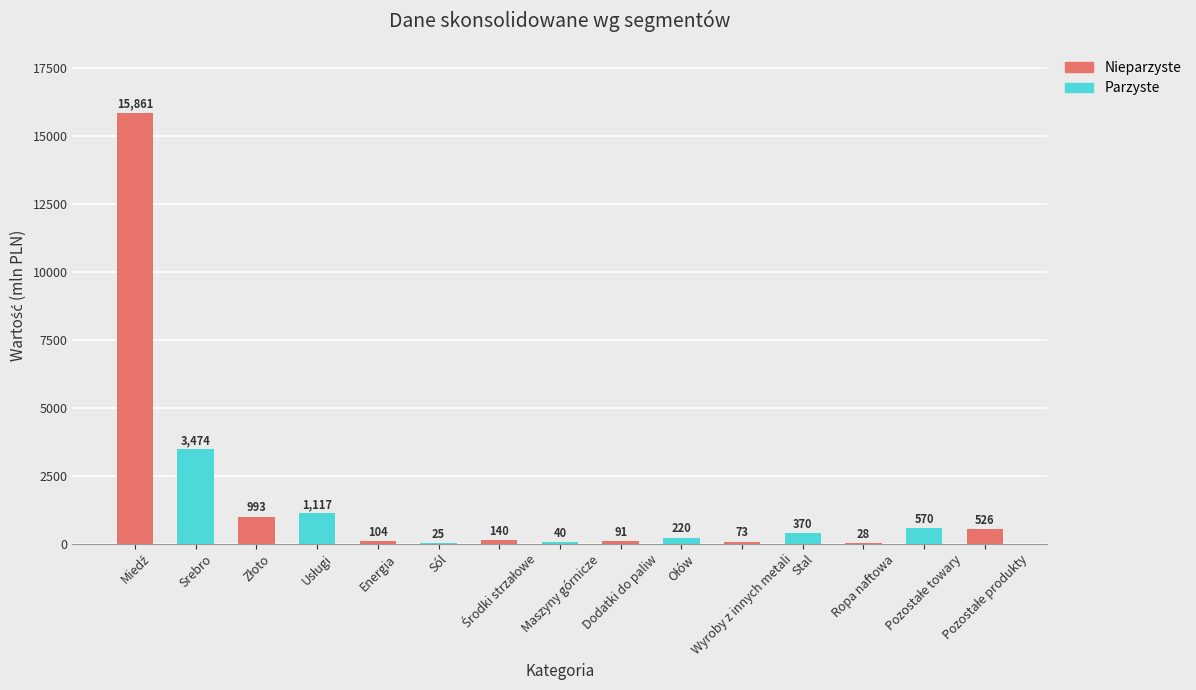

What is the maximum value shown in the chart?

15861